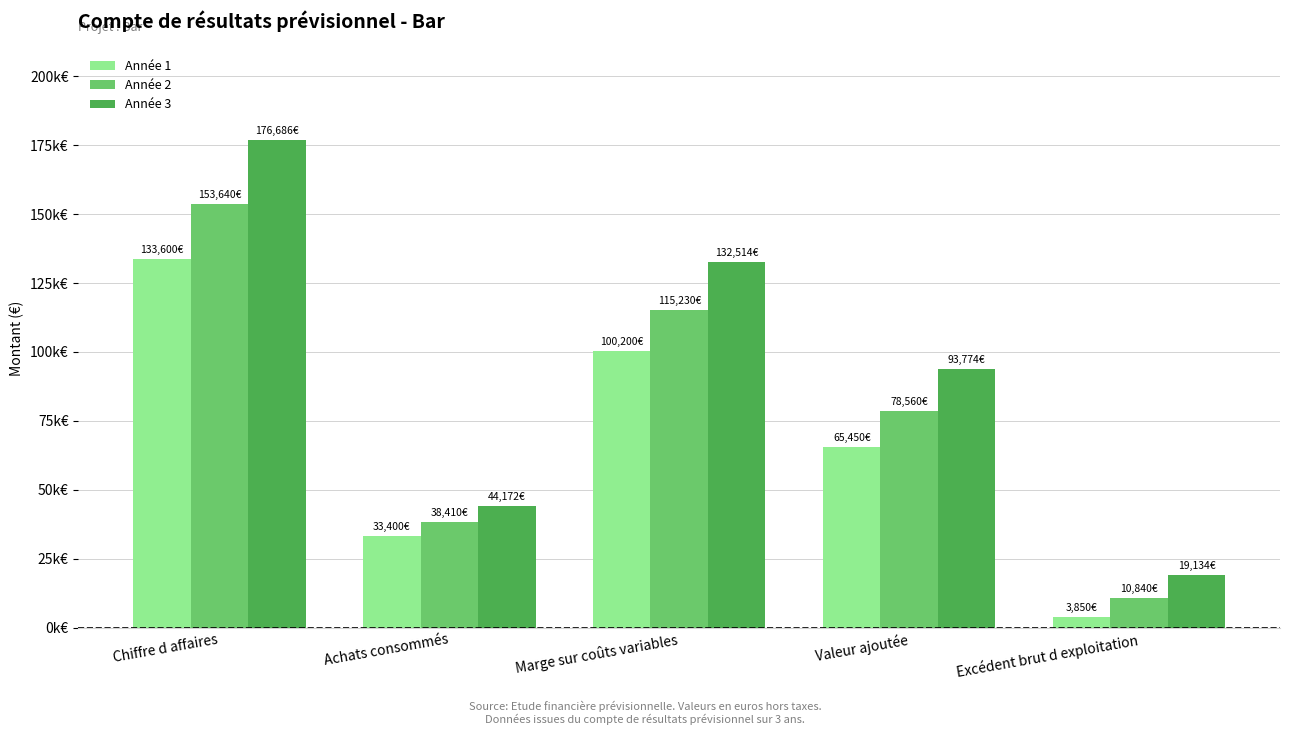

What are all the series names shown in the legend?

Année 1, Année 2, Année 3